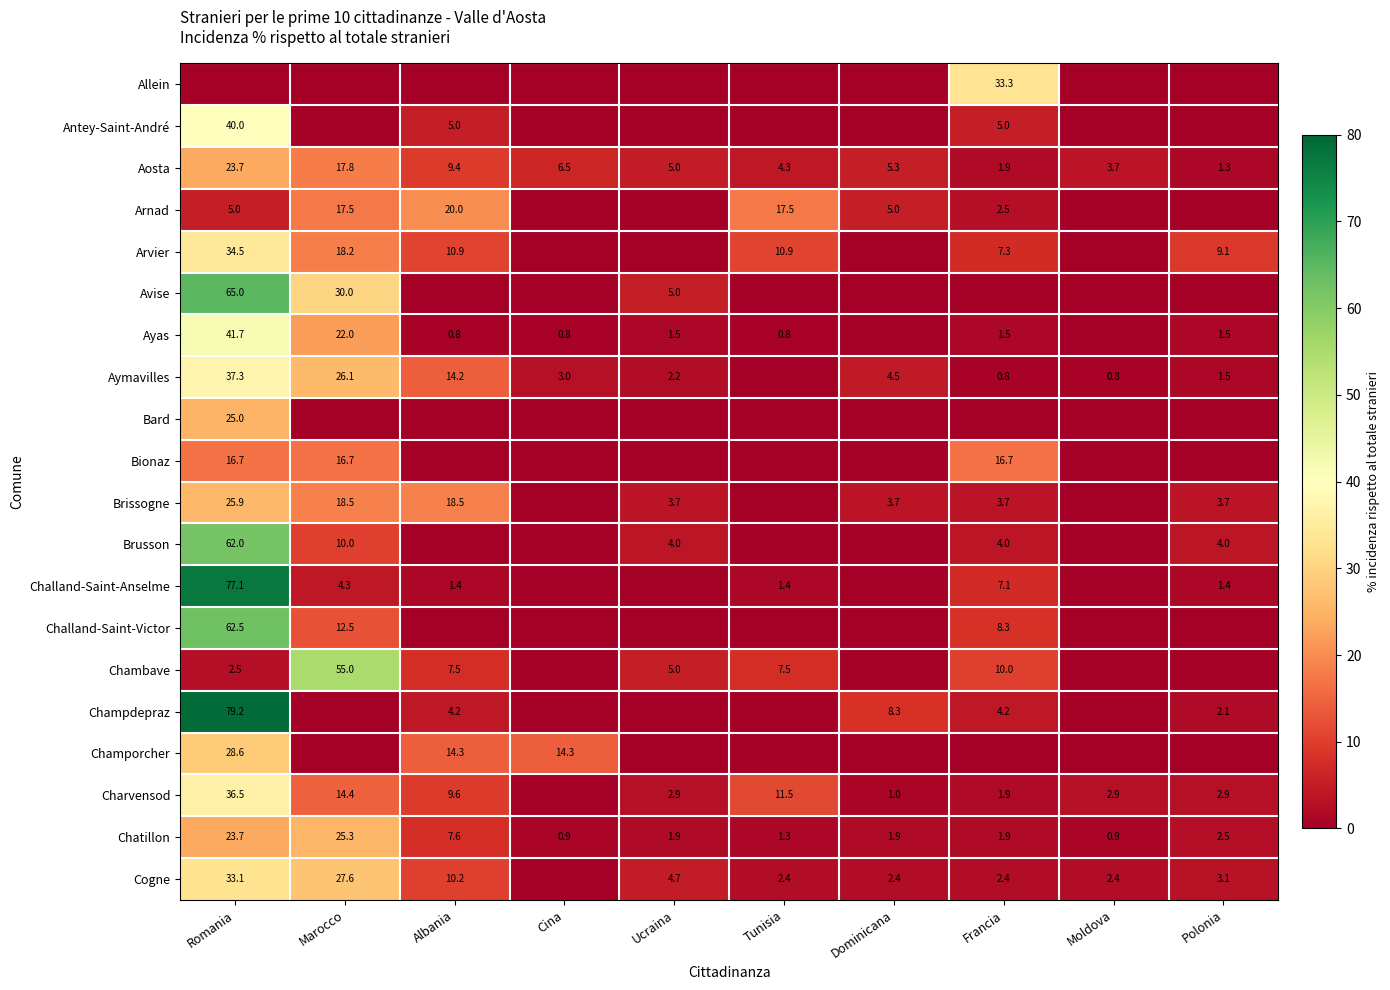

The value of Aosta at Romania is 23.7. True or false?

True